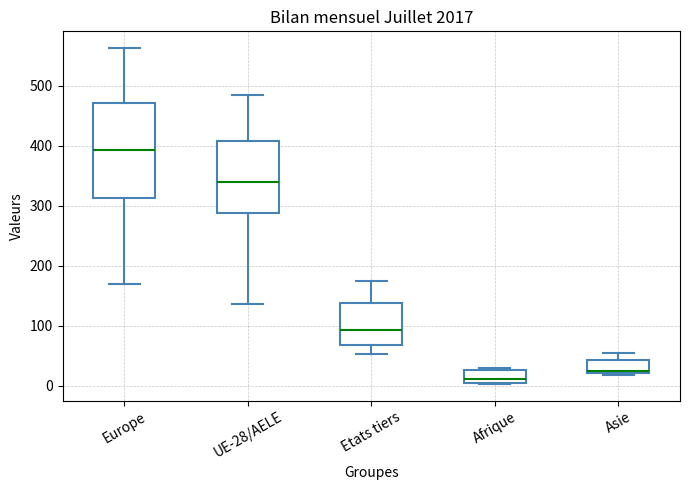

Reading left to right, transcribe this box plot: for each box, give where its median line is, the range the box spans, and where its two whiskers end, as read against the y-axis. The values are not printed on the chart, so give them approximately, as read against the axis.

Europe: median 390, box 310 to 470, whiskers 170 to 560
UE-28/AELE: median 340, box 290 to 410, whiskers 140 to 480
Etats tiers: median 90, box 70 to 140, whiskers 50 to 180
Afrique: median 10, box 0 to 30, whiskers 0 to 30
Asie: median 20 (just above the box's lower edge), box 20 to 40, whiskers 20 (just below the box's lower edge) to 50